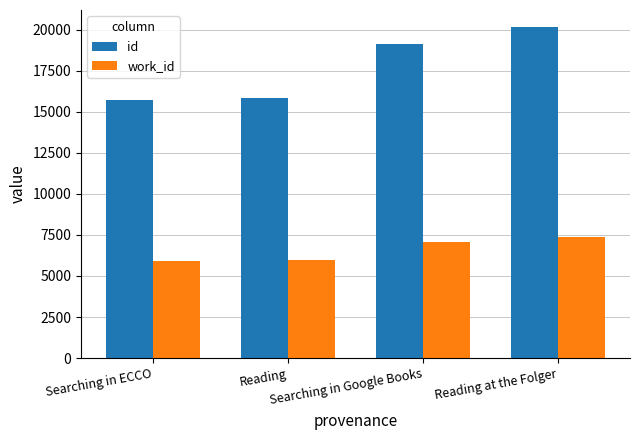

How many groups of bars are there?

4